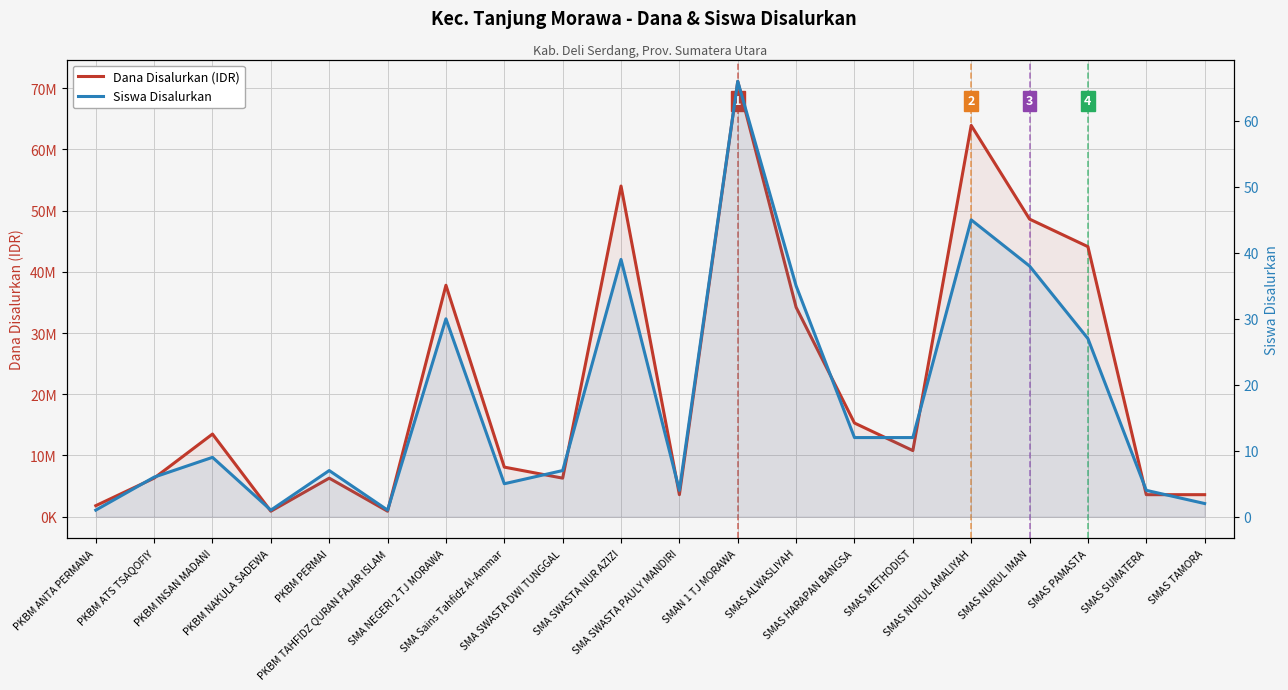

What is the label of the 9th point from the left?

SMA SWASTA DWI TUNGGAL